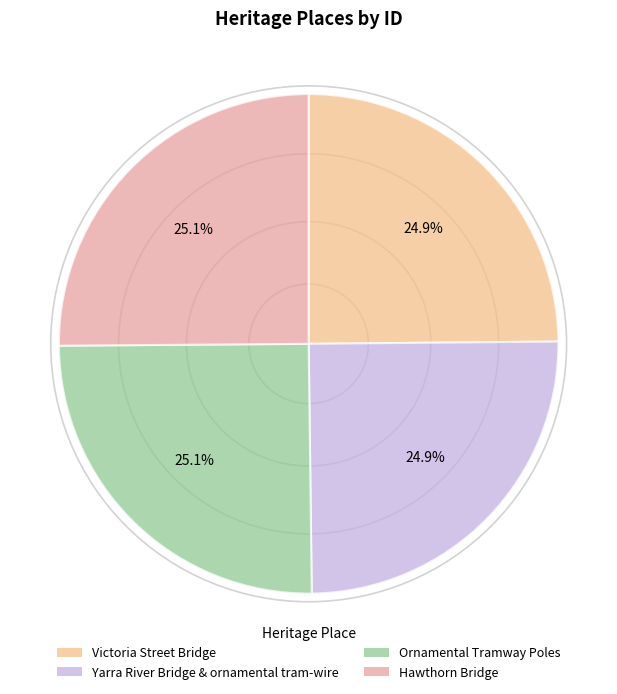

Is Yarra River Bridge & ornamental tram-wire the majority of the pie?

No